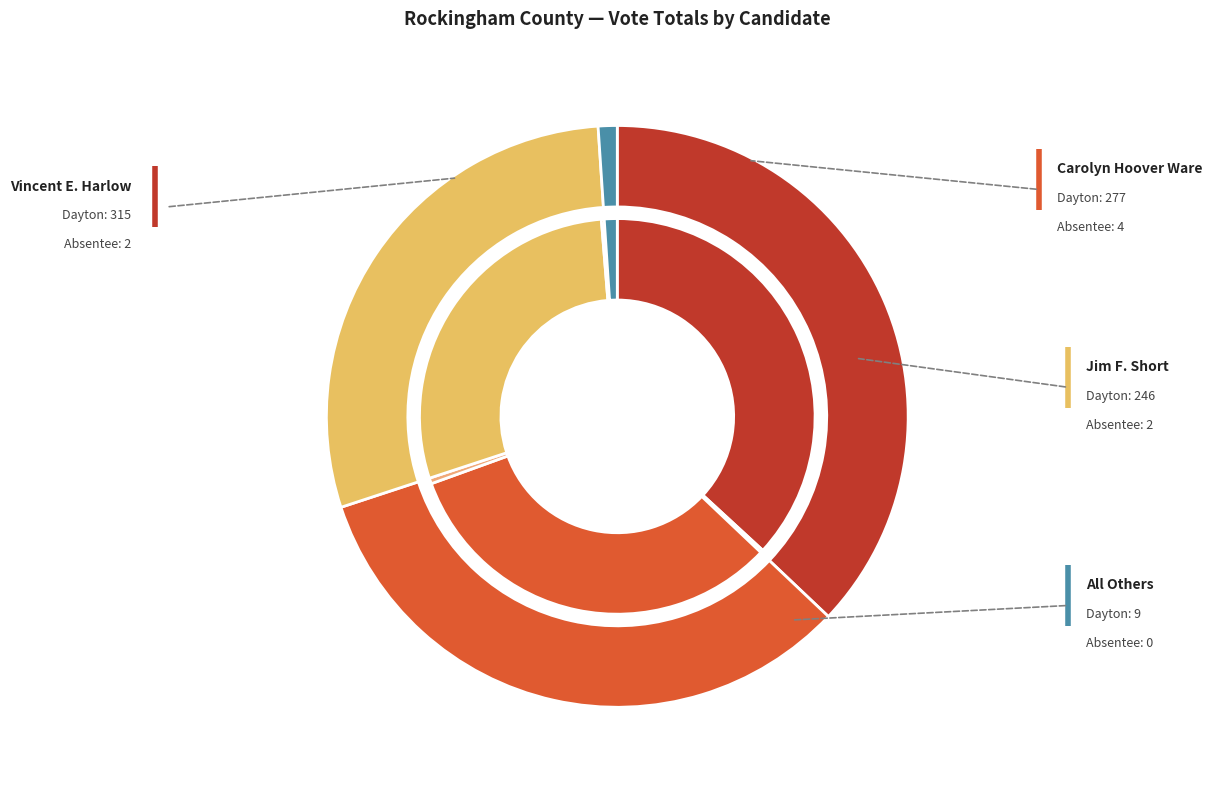

Which series changed the most between 404 - Dayton and Ab - Central Absentee Precinct?

Vincent E. Harlow